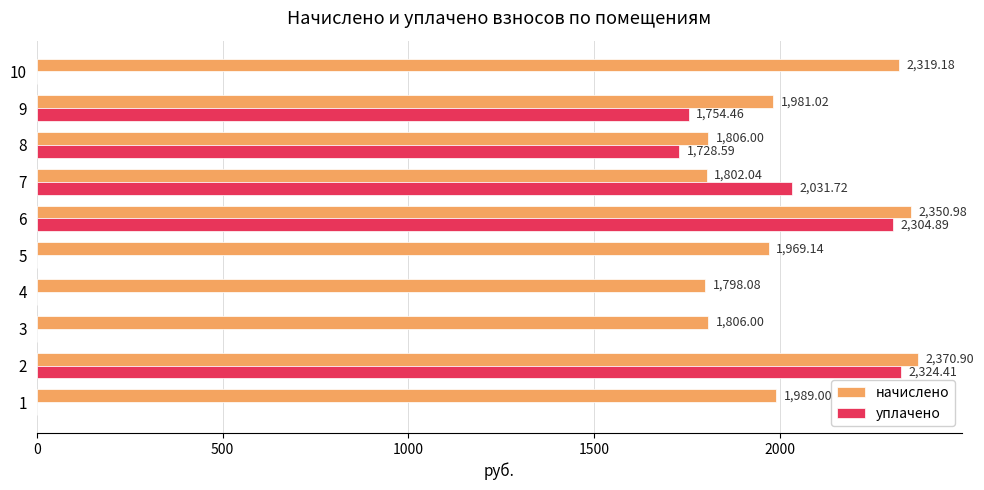

What is the approximate value of начислено at 9?

1981.0